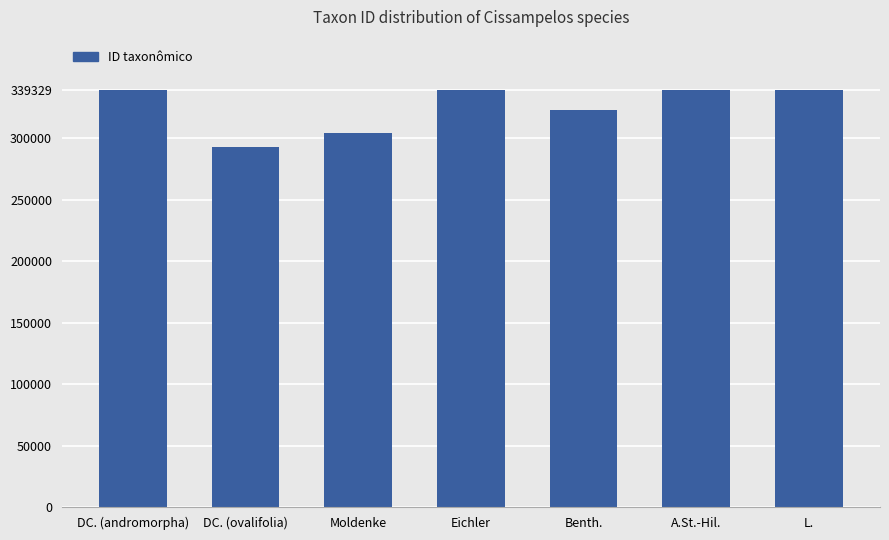

How many distinct data groups are displayed?

1